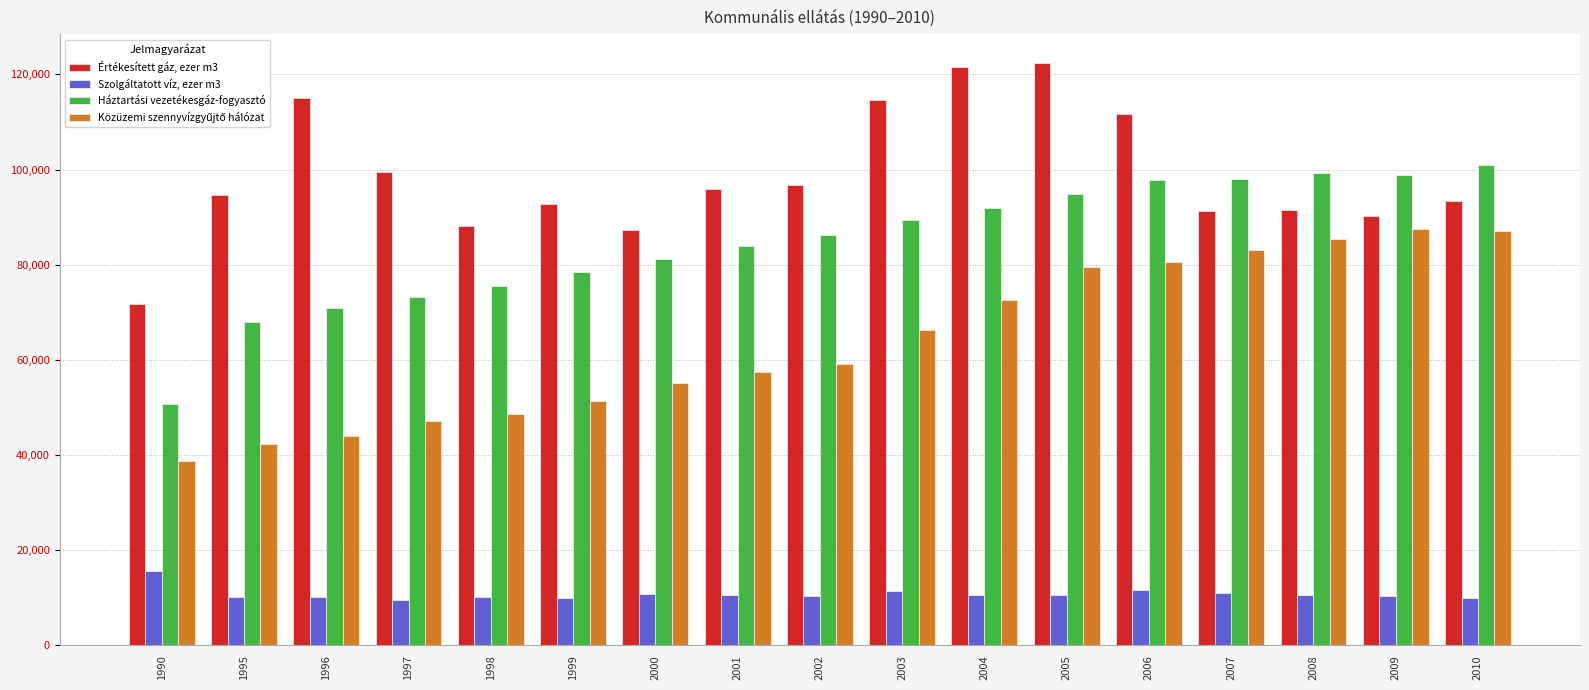

Where is Háztartási vezetékesgáz-fogyasztó nearest to the value 75792?

1998